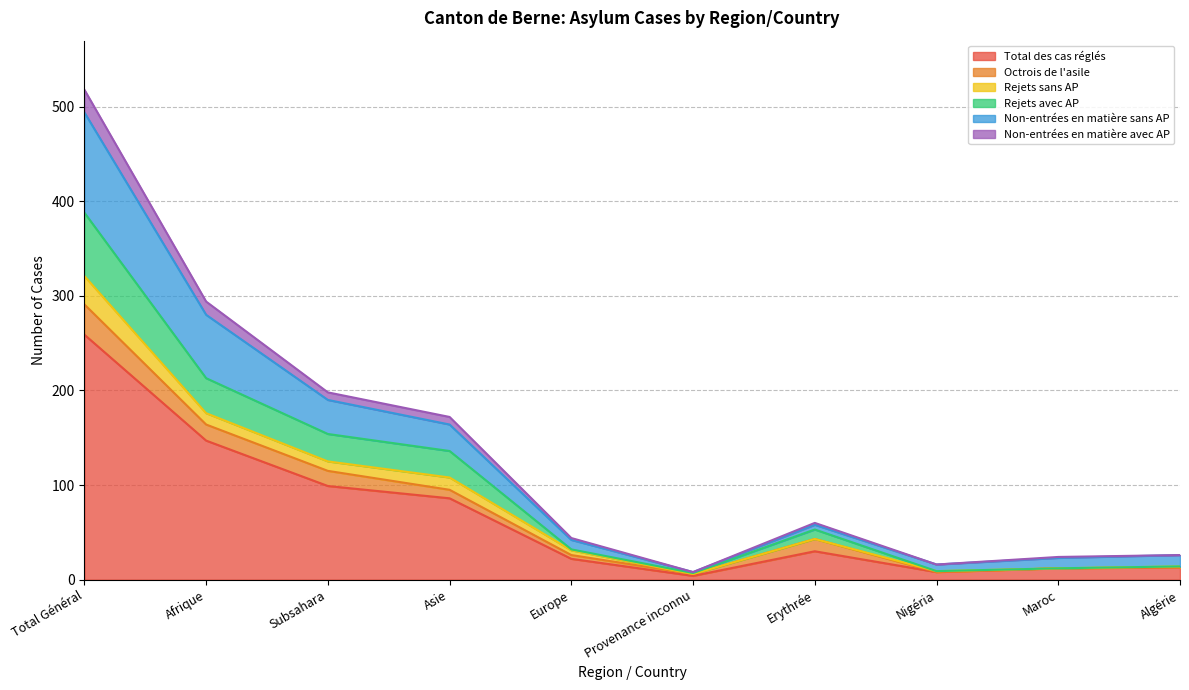

How many lines are shown in the chart?

6